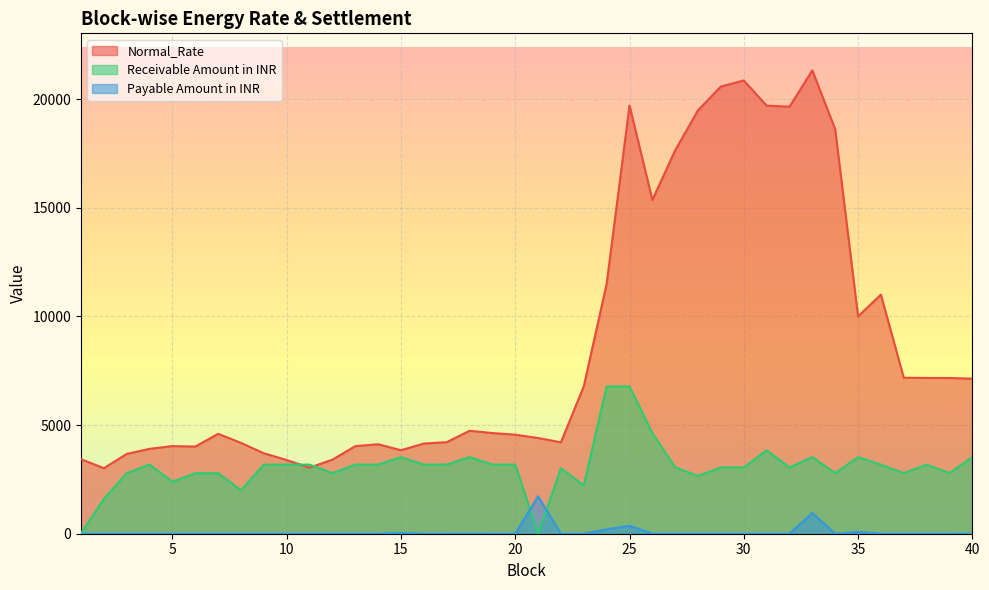

Which series has the widest spread of values?

Normal_Rate